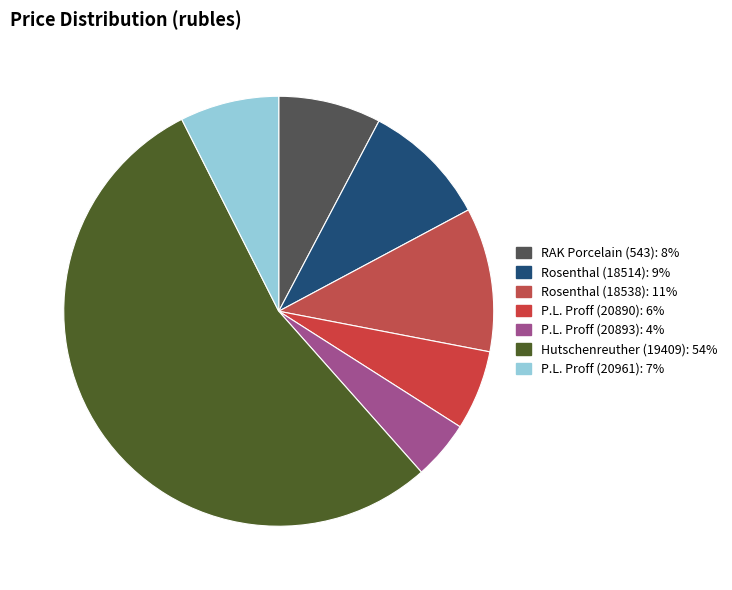

How many slices are in this pie chart?

7